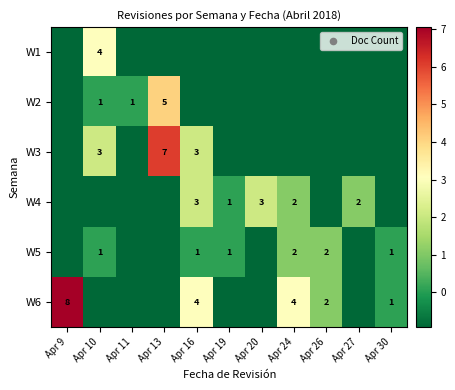

Rank the series by their maximum value, from lowest to highest.

W5, W4, W1, W2, W3, W6